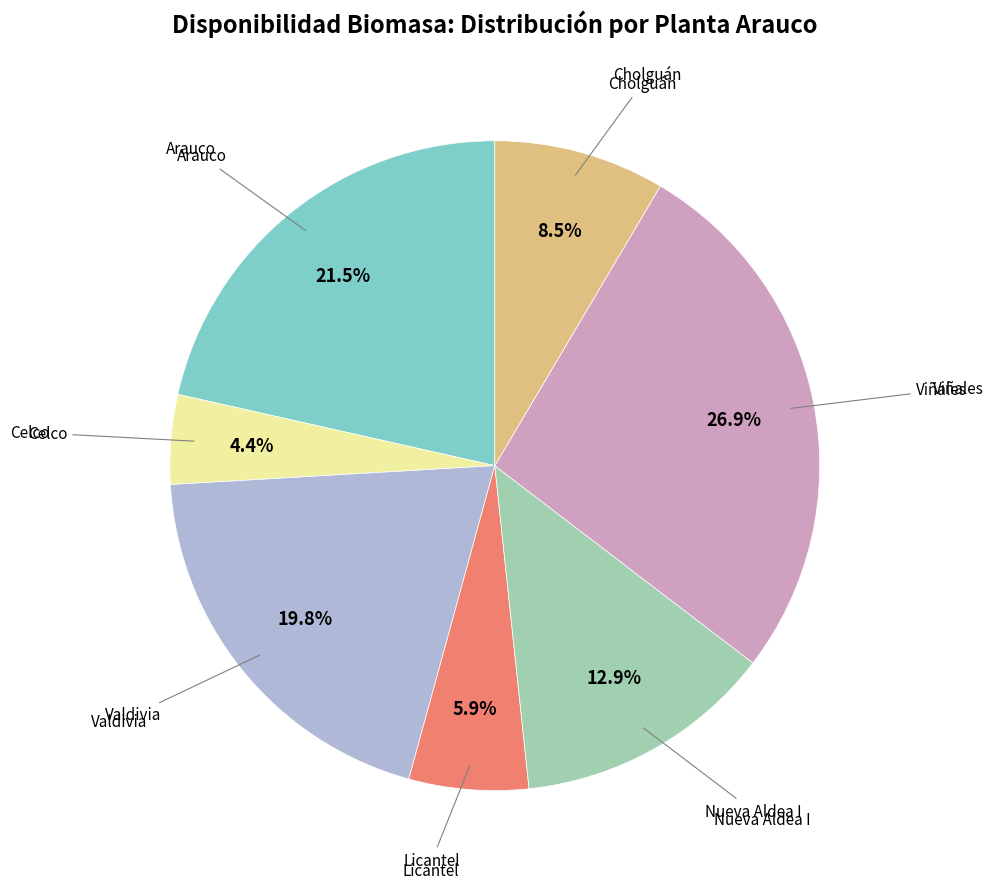

How many segments does this pie chart have?

7